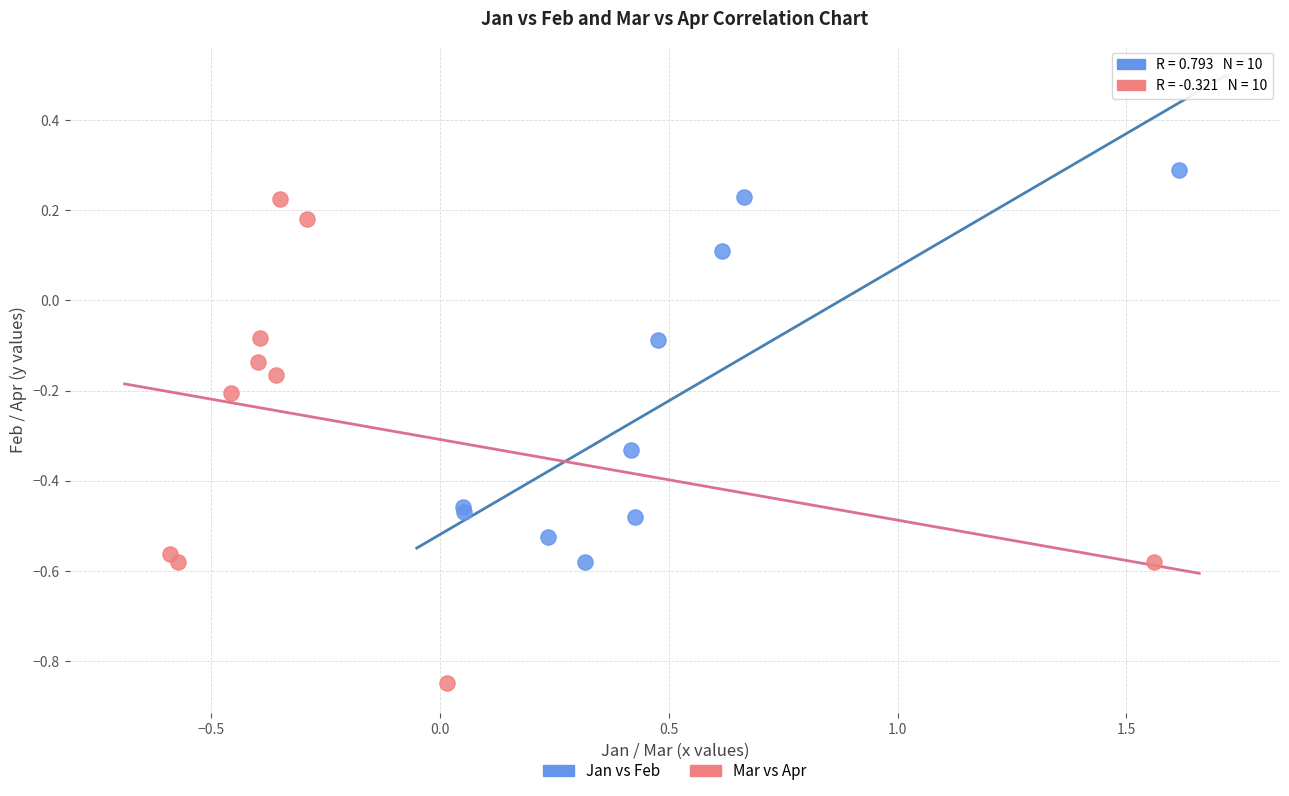

What are all the series names shown in the legend?

Jan vs Feb, Mar vs Apr